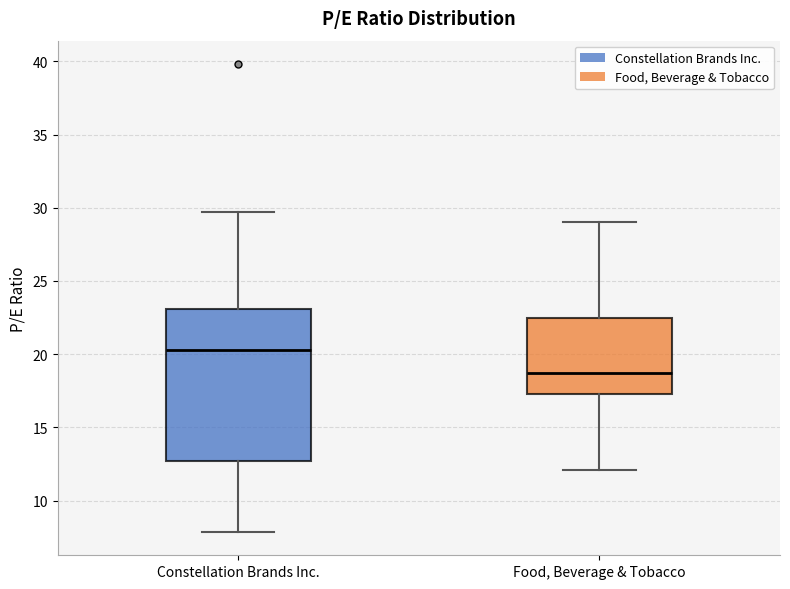

Reading left to right, transcribe this box plot: for each box, give where its median line is, the range the box spans, and where its two whiskers end, as read against the y-axis. The values are not printed on the chart, so give them approximately, as read against the axis.

Constellation Brands Inc.: median 20.5, box 12.5 to 23.0, whiskers 8.0 to 29.5
Food, Beverage & Tobacco: median 18.5, box 17.5 to 22.5, whiskers 12.0 to 29.0